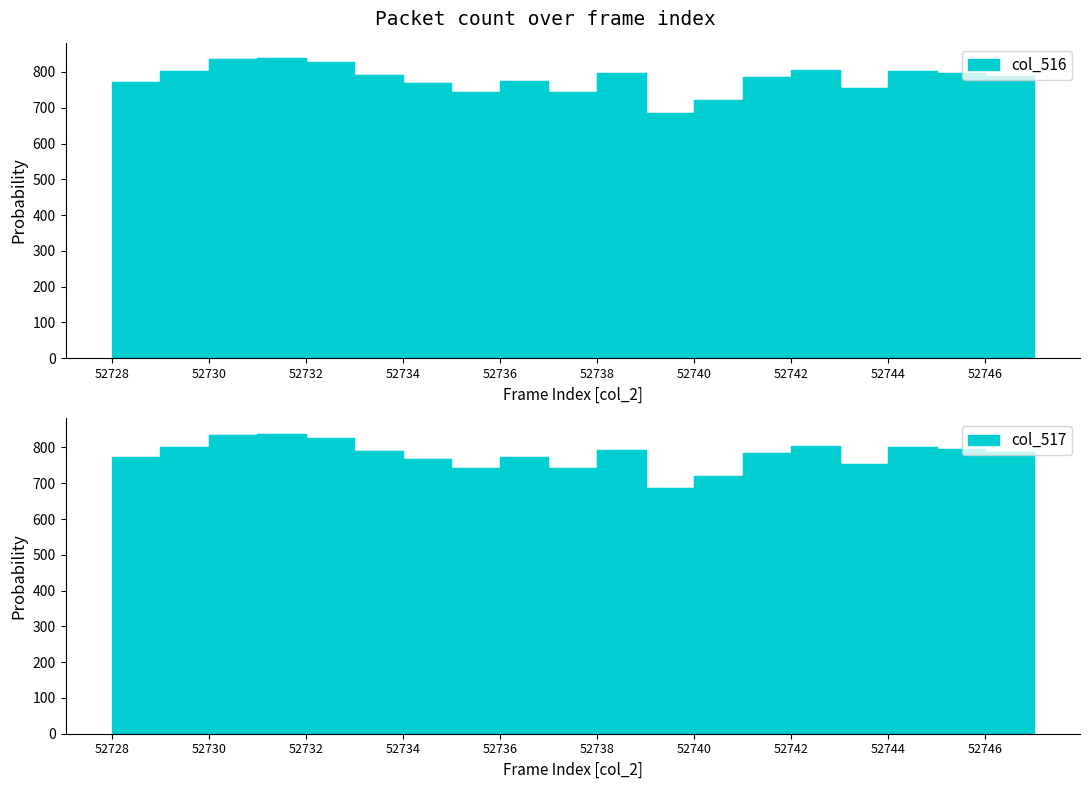

Which series changed the most between 52734 and 52736?

col_516